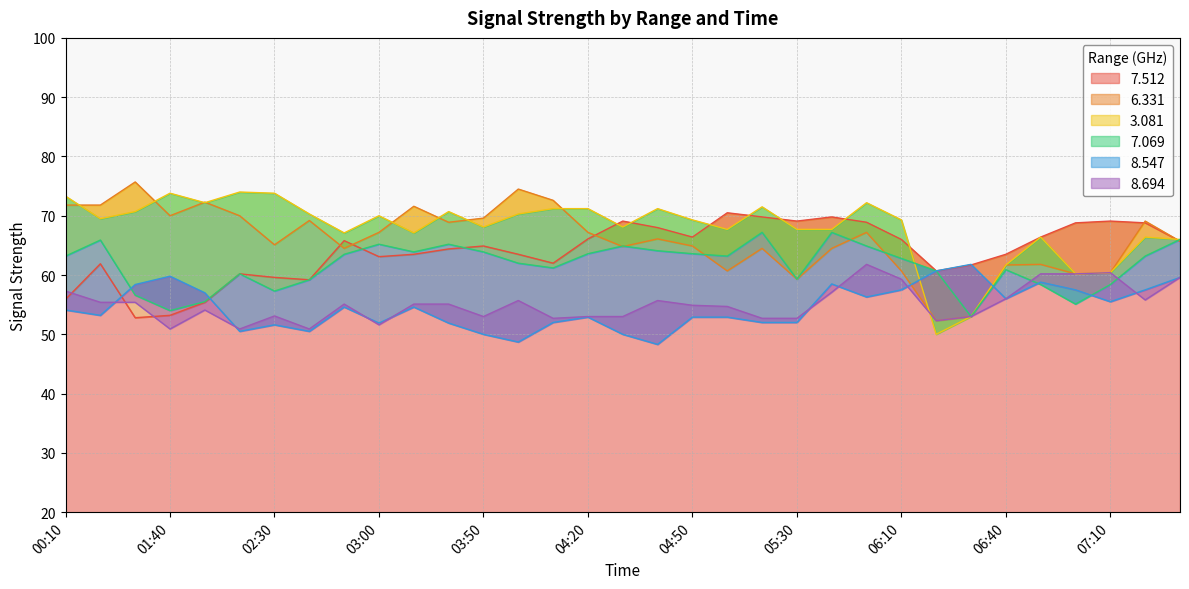

Reading left to right, what are all the values shown in this chart?

7.512: 55.9	61.9	52.8	53.2	55.4	60.2	59.6	59.2	65.8	63.1	63.5	64.4	64.9	63.5	62.0	66.1	69.1	68.0	66.4	70.5	69.8	69.1	69.8	68.9	66.0	60.7	61.7	63.5	66.4	68.8	69.1	68.8	65.7
6.331: 71.8	71.8	75.7	70.0	72.3	70.0	65.1	69.2	64.5	67.2	71.6	68.9	69.6	74.5	72.6	67.2	64.8	66.1	64.9	60.7	64.5	59.3	64.5	67.2	60.7	52.3	53.0	61.7	61.8	60.2	60.4	69.1	65.7
3.081: 73.3	69.5	70.7	73.8	72.2	74.0	73.8	70.3	67.1	70.0	67.1	70.7	68.1	70.3	71.2	71.2	68.1	71.2	69.3	67.7	71.5	67.7	67.7	72.2	69.3	50.0	53.0	61.7	66.4	60.2	60.4	66.4	66.0
7.069: 63.2	65.9	56.6	54.0	55.5	60.2	57.3	59.2	63.5	65.2	63.9	65.2	63.9	62.0	61.2	63.6	64.9	64.1	63.6	63.2	67.2	59.3	67.2	64.9	62.8	60.7	53.0	60.9	58.4	55.1	58.4	63.2	66.0
8.547: 54.1	53.2	58.4	59.8	57.0	50.5	51.6	50.5	54.6	51.9	54.6	51.9	50.0	48.7	52.0	52.9	50.0	48.3	52.9	52.9	52.0	52.0	58.5	56.3	57.5	60.7	61.8	56.0	58.8	57.5	55.5	57.5	59.6
8.694: 57.3	55.4	55.4	50.9	54.1	50.9	53.1	50.9	55.1	51.6	55.1	55.1	53.0	55.7	52.7	53.0	53.0	55.7	54.9	54.7	52.7	52.7	57.1	61.8	59.3	52.3	53.0	56.0	60.2	60.2	60.4	55.8	59.6